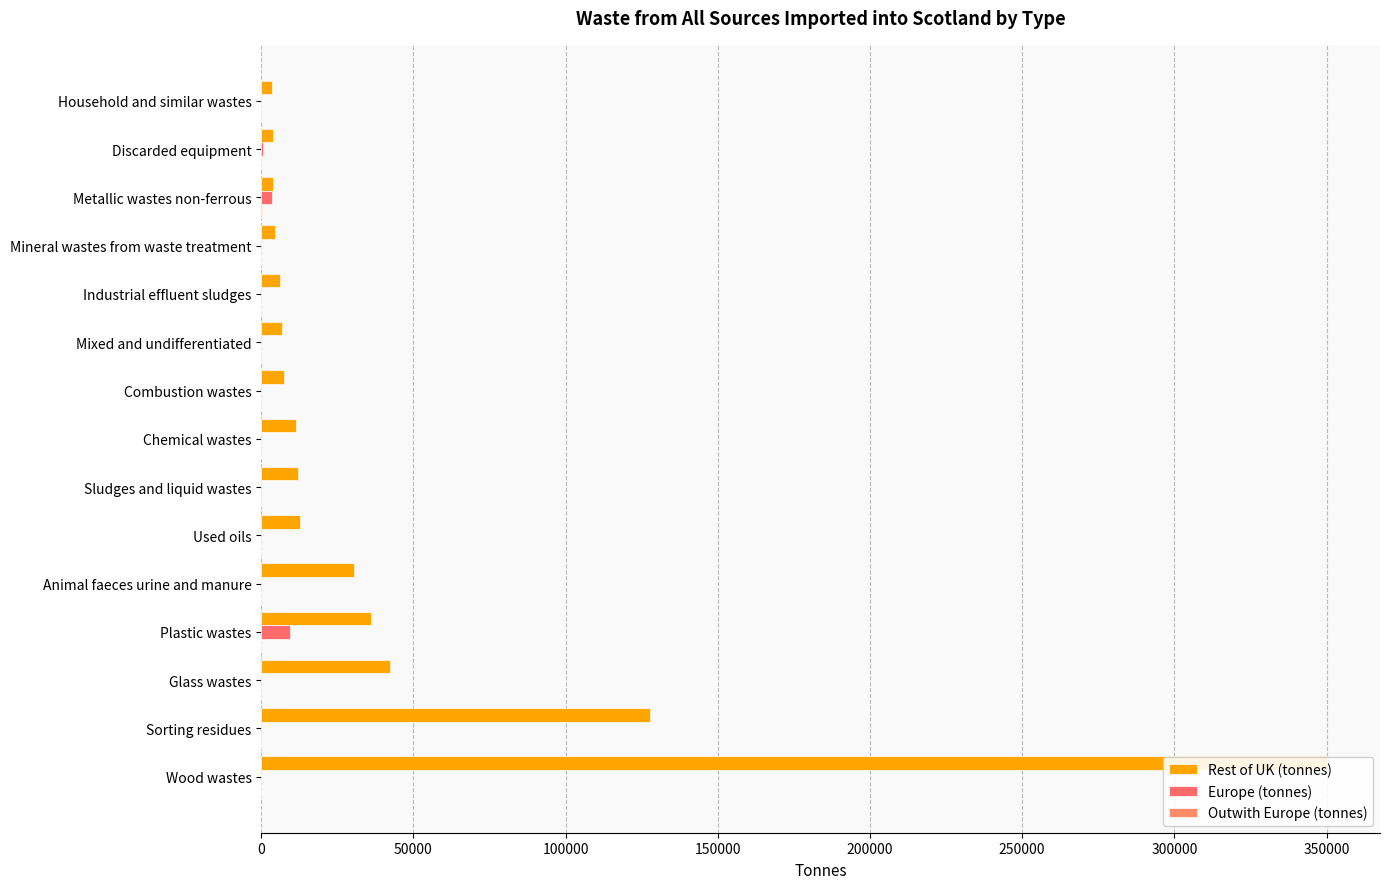

Is the value of Rest of UK (tonnes) at Animal faeces urine and manure greater than the value of Outwith Europe (tonnes) at Household and similar wastes?

Yes